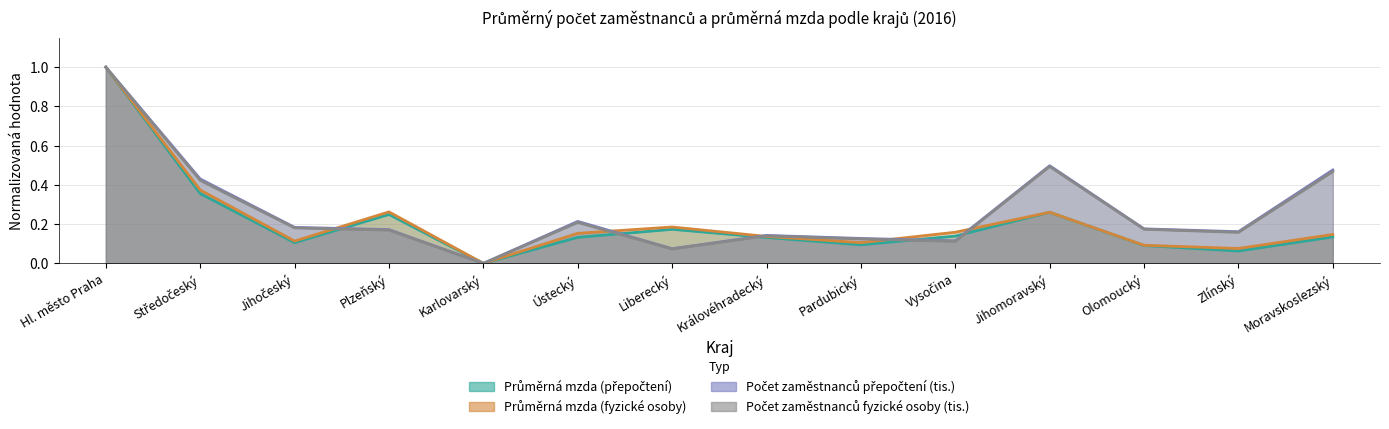

The value of Průměrná mzda (fyzické osoby) at Jihočeský is 0.1. True or false?

False